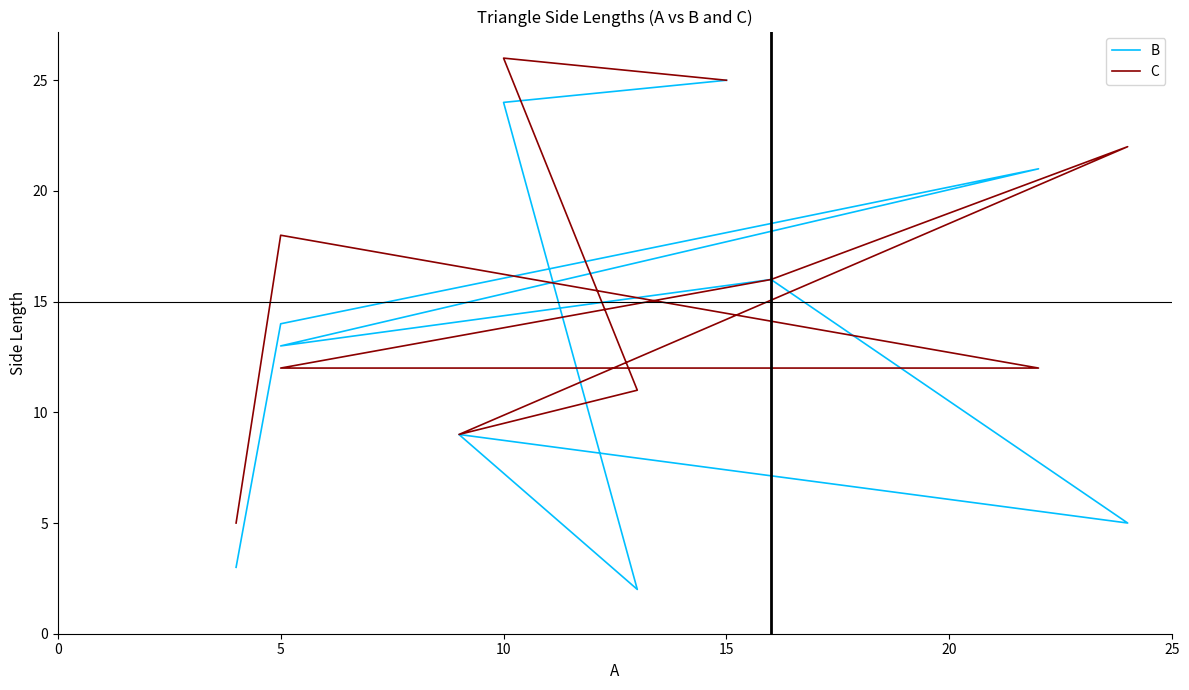

At how many categories does at least one series exceed 13?

6